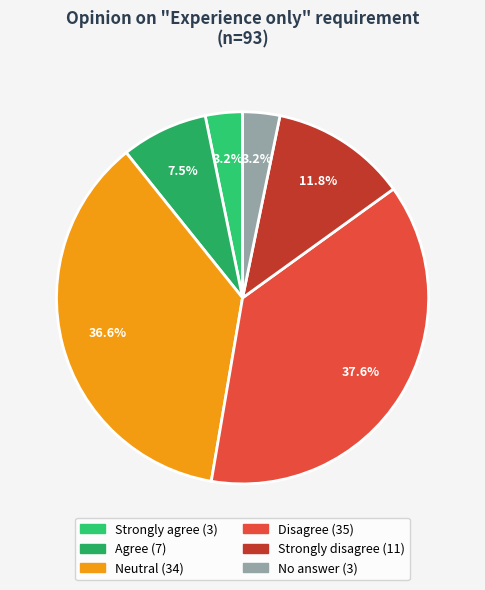

What is the largest slice in the pie chart?

Disagree